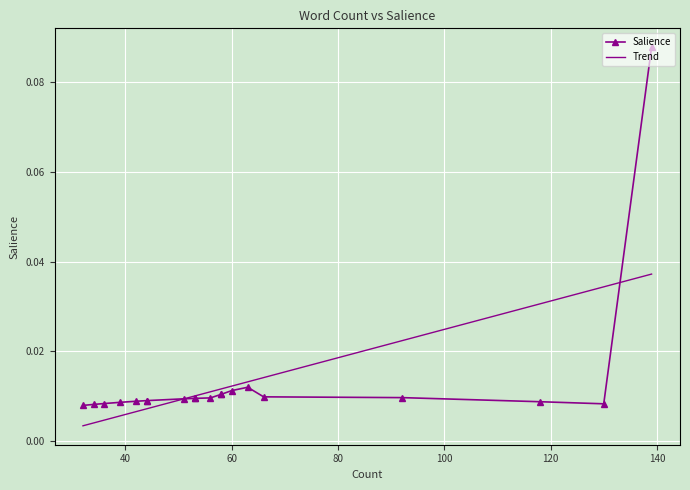

How many points are higher than both their immediate neighbors (excluding endpoints)?

1